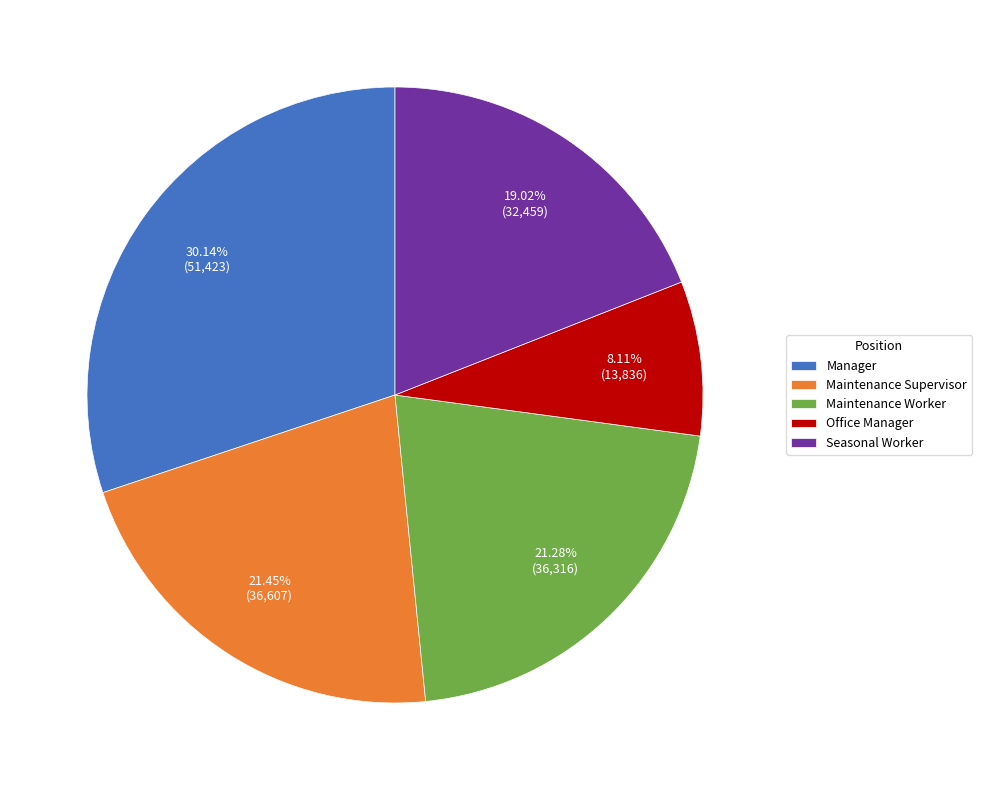

Is there any slice that represents more than half of the pie?

No